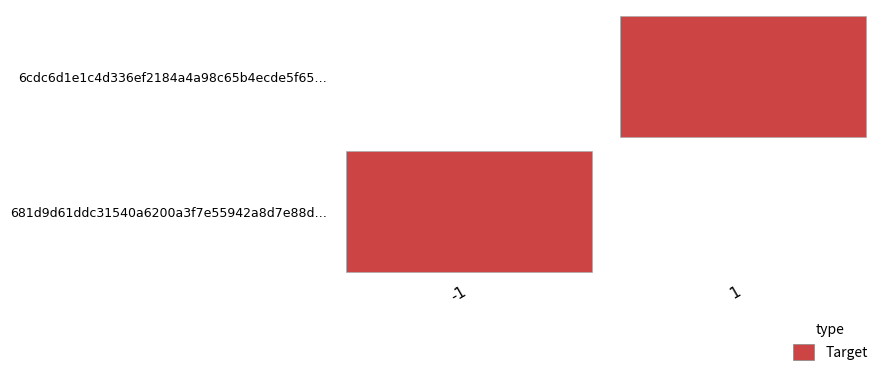

True or false: 681d9d61ddc31540a6200a3f7e55942a8d7e88d has a value of 184 at io_index.

True